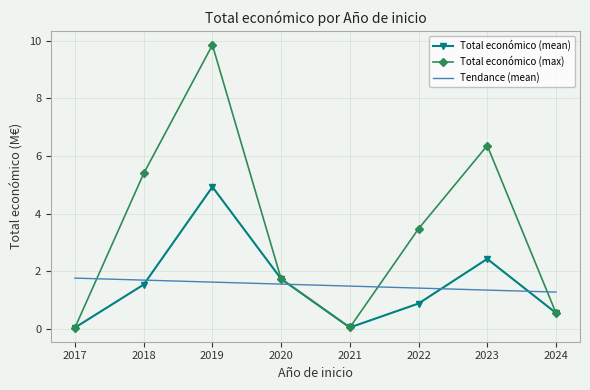

What are all the series names shown in the legend?

Total económico (mean), Total económico (max), Tendance (mean)